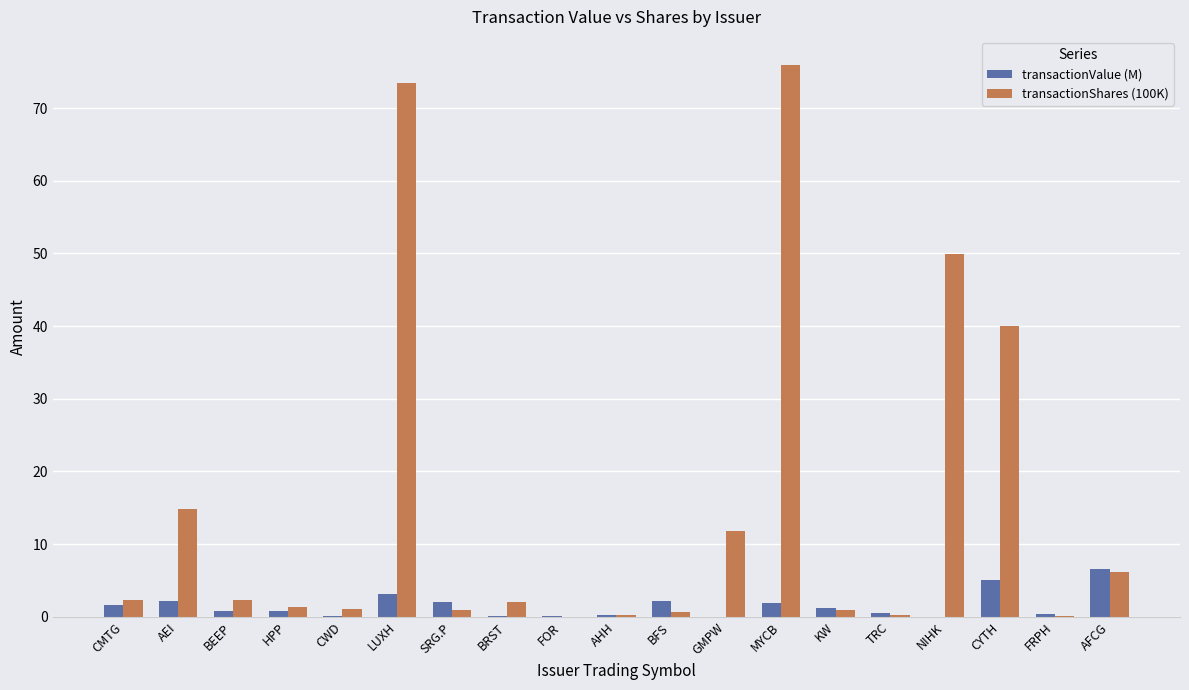

Between CMTG and AEI, which series saw the biggest shift?

transactionShares (100K)